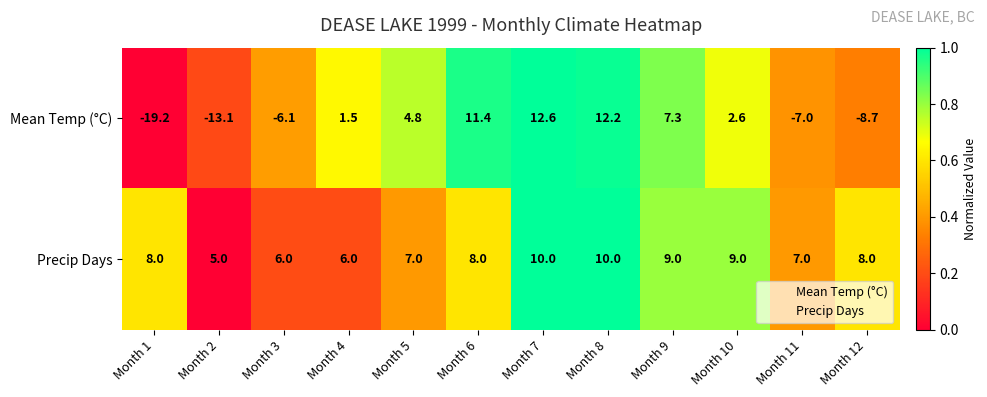

What is the sum of the Mean Temp (°C) values at Month 11 and Month 6?

4.4